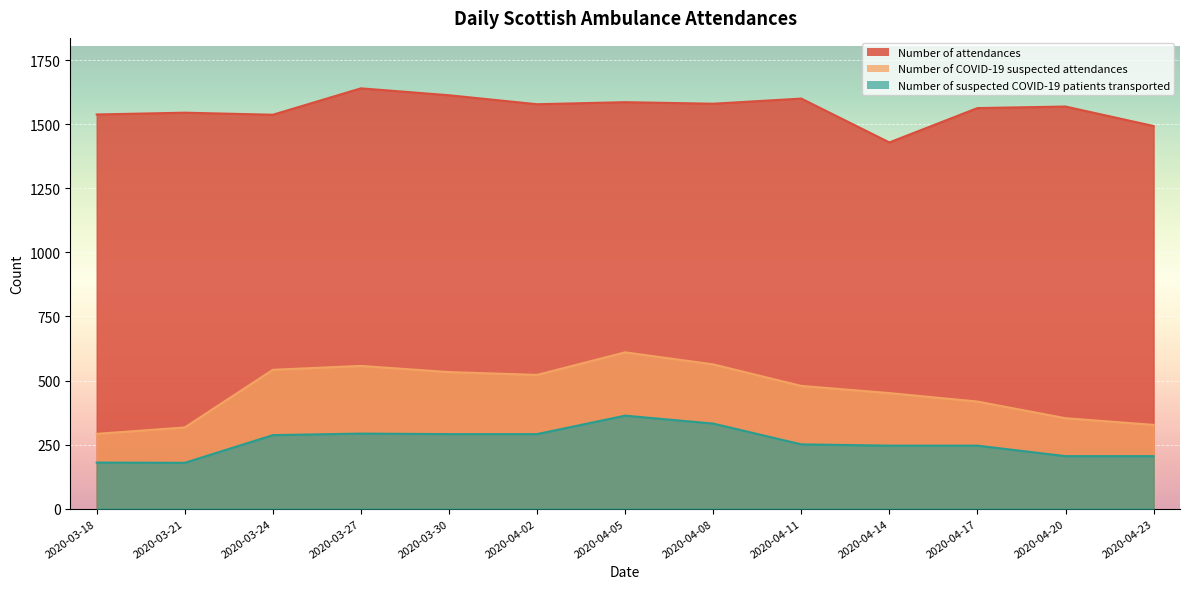

Between 2020-03-18 and 2020-03-30, which series saw the biggest shift?

Number of COVID-19 suspected attendances